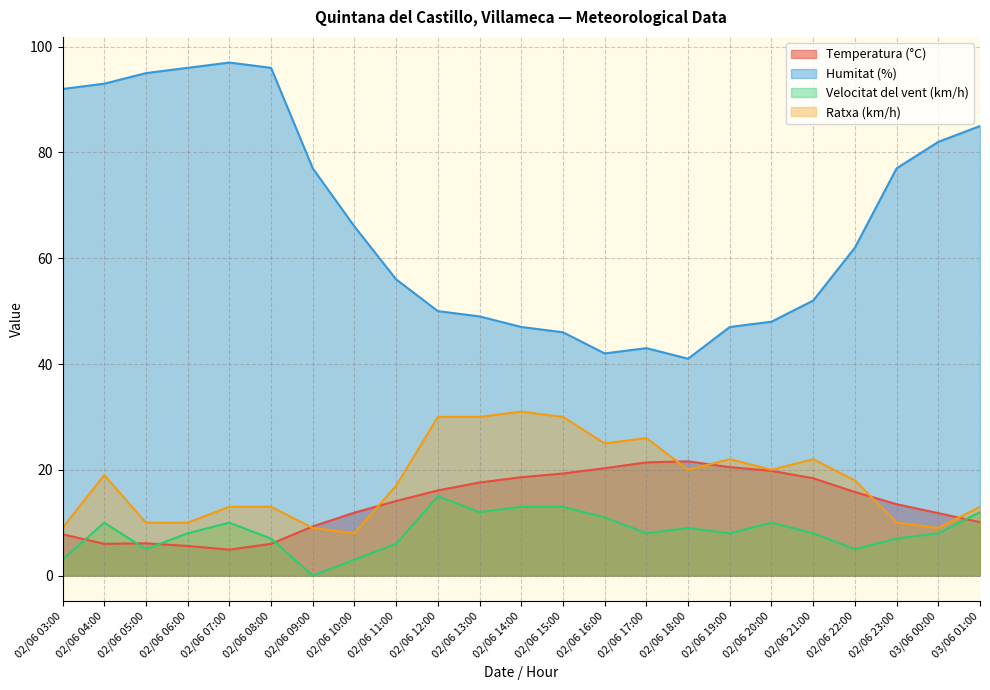

The value of Humitat (%) at 02/06 23:00 is 77.0. True or false?

True